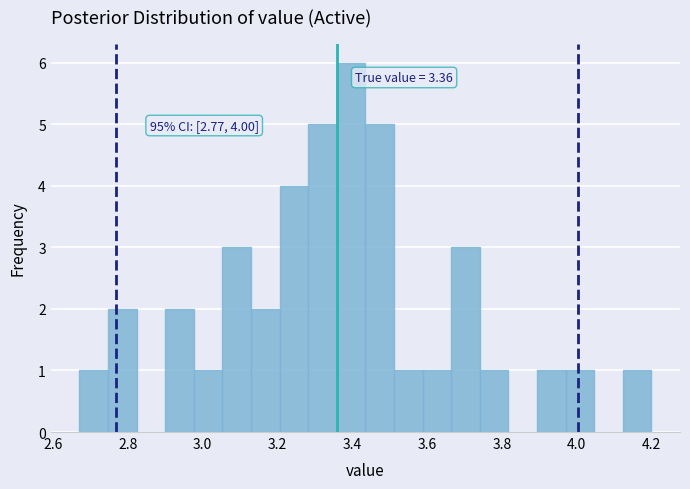

Around what value on the x-axis is the tallest bar? Give the approximate position of its centre, as read against the axis.

3.40